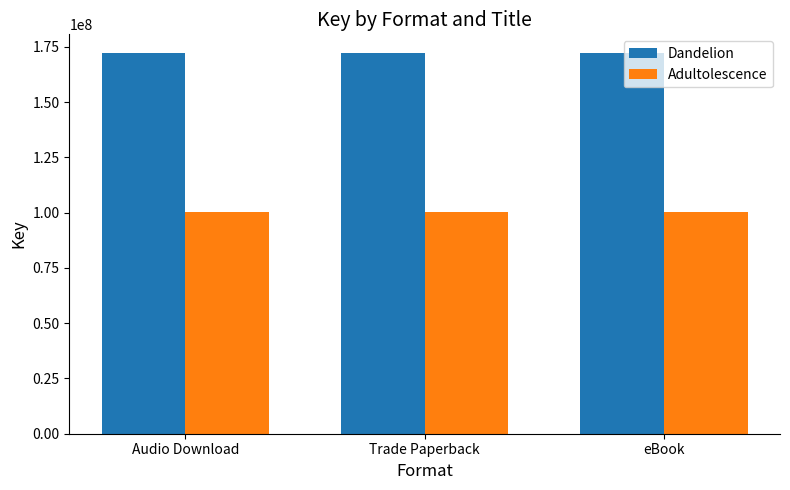

The value of Dandelion at Trade Paperback is 260990319. True or false?

False